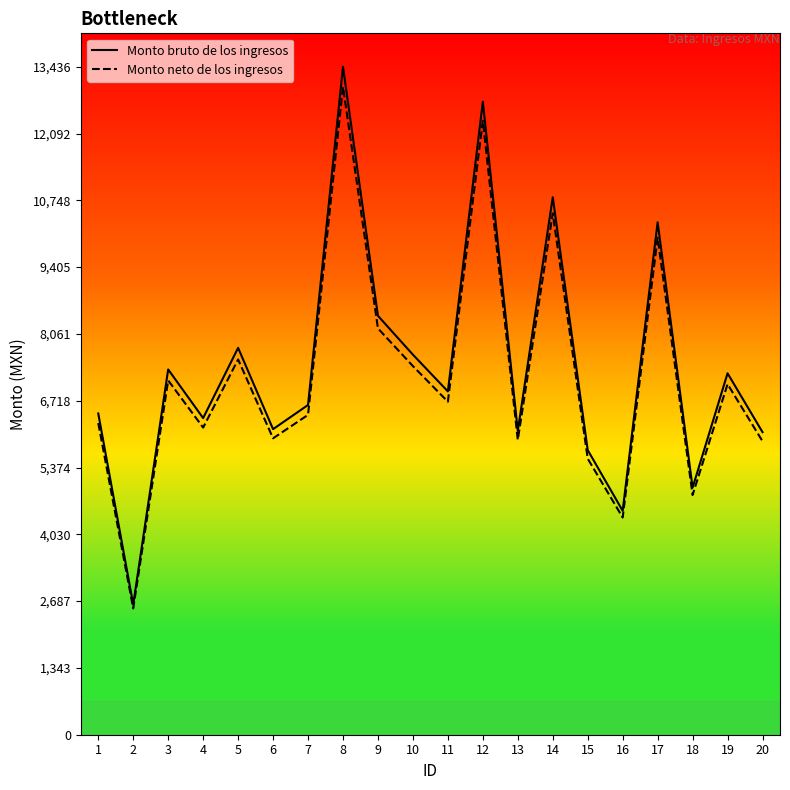

At which category does the chart reach its peak across all series?

8